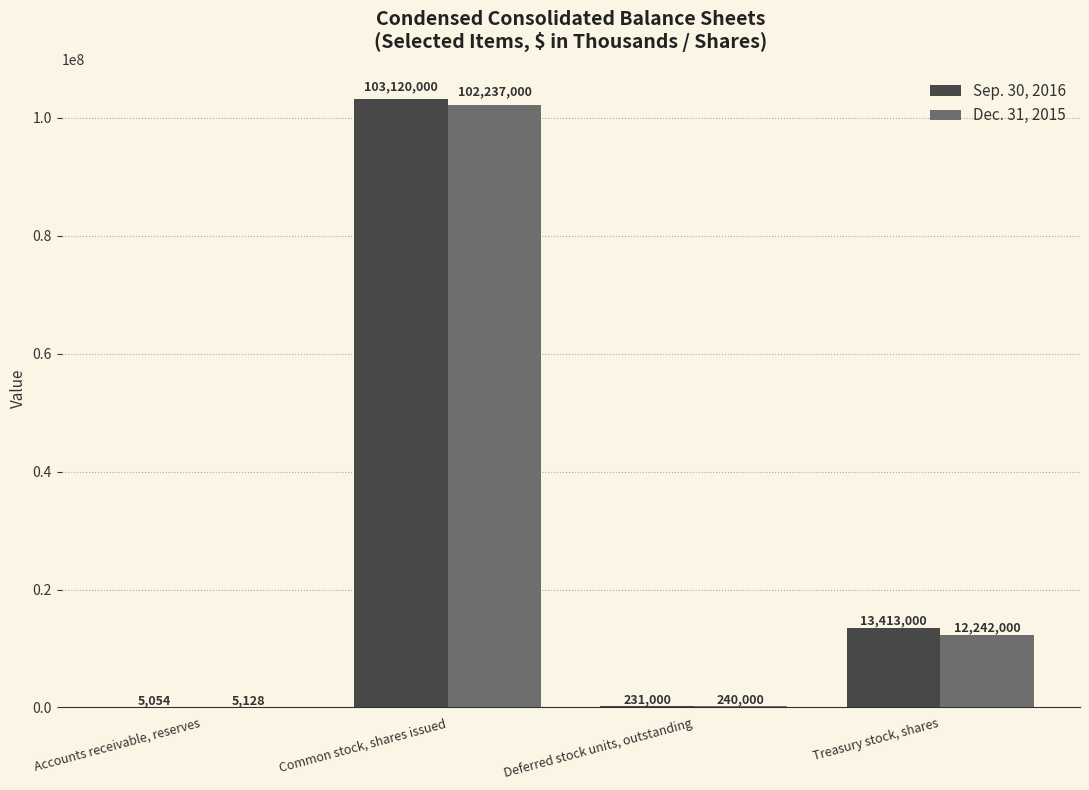

What is the sum of all Dec. 31, 2015 values?

114724128